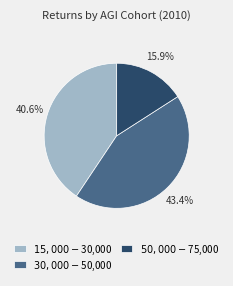

To the nearest percent, what percentage of the pie is $30,000-$50,000?

43%